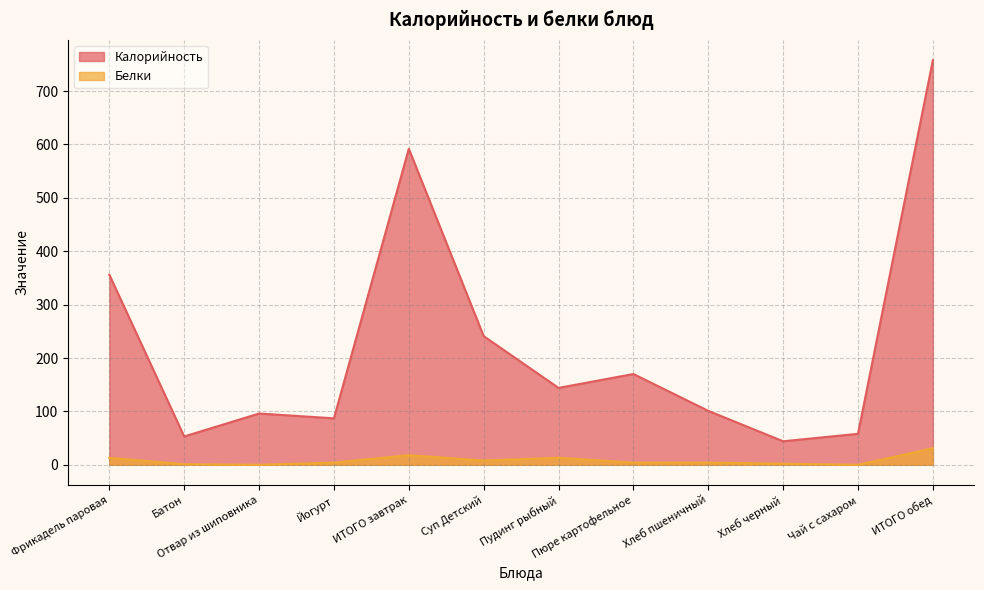

What value does the Калорийность series have at Хлеб пшеничный?

101